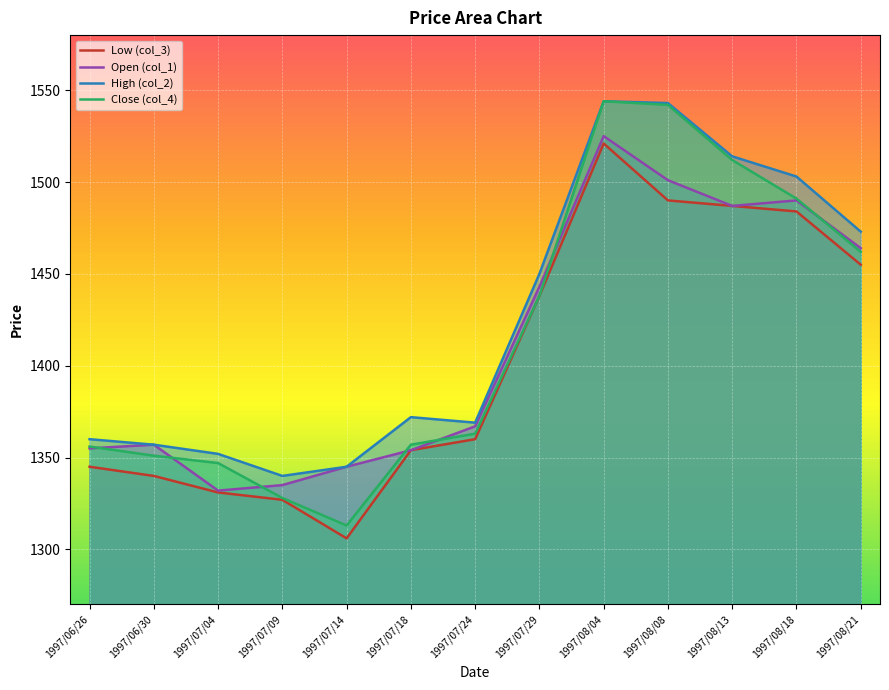

Which has a higher value, 1997/08/04 or 1997/08/13?

1997/08/04